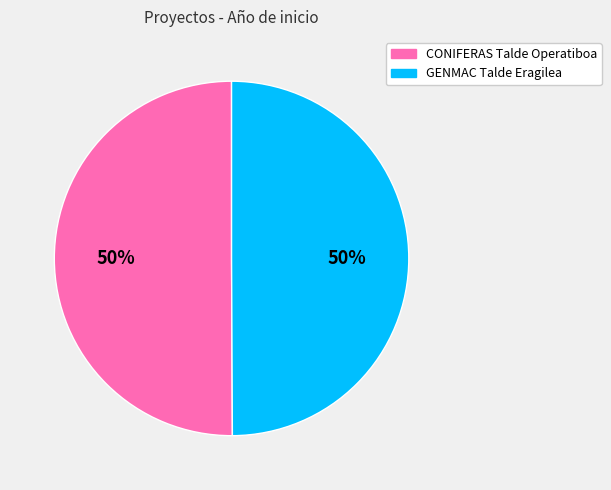

Is it true that CONIFERAS Talde Operatiboa is 50% of the pie?

True